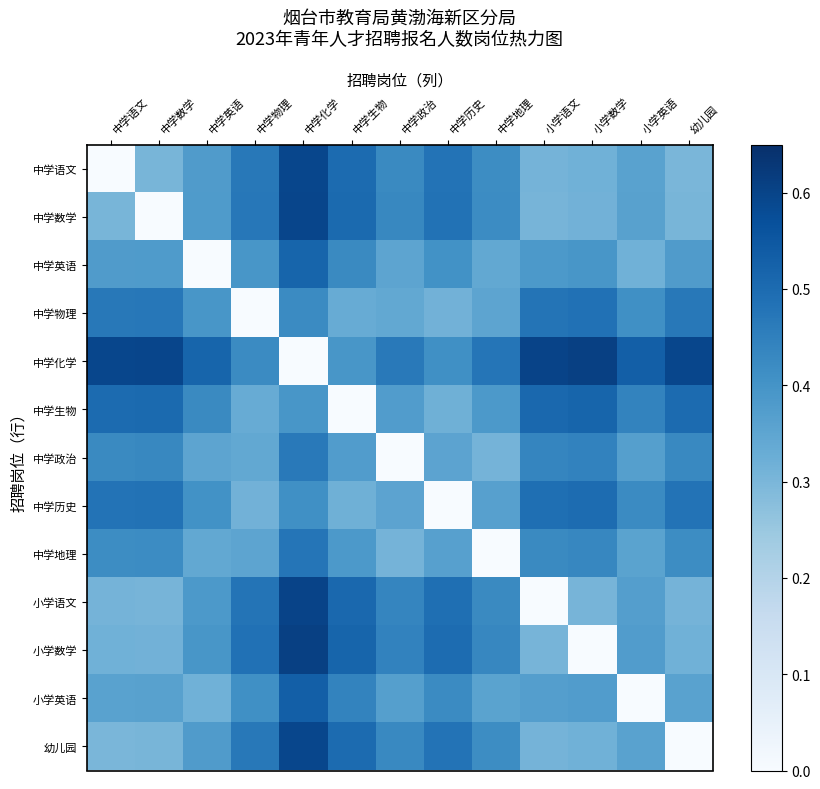

Reading left to right, list all the values displayed in this chart.

中学语文: 中学语文=0.0	中学数学=0.3	中学英语=0.4	中学物理=0.5	中学化学=0.6	中学生物=0.5	中学政治=0.4	中学历史=0.5	中学地理=0.4	小学语文=0.3	小学数学=0.3	小学英语=0.4	幼儿园=0.3
中学数学: 中学语文=0.3	中学数学=0.0	中学英语=0.4	中学物理=0.5	中学化学=0.6	中学生物=0.5	中学政治=0.4	中学历史=0.5	中学地理=0.4	小学语文=0.3	小学数学=0.3	小学英语=0.4	幼儿园=0.3
中学英语: 中学语文=0.4	中学数学=0.4	中学英语=0.0	中学物理=0.4	中学化学=0.5	中学生物=0.4	中学政治=0.4	中学历史=0.4	中学地理=0.3	小学语文=0.4	小学数学=0.4	小学英语=0.3	幼儿园=0.4
中学物理: 中学语文=0.5	中学数学=0.5	中学英语=0.4	中学物理=0.0	中学化学=0.4	中学生物=0.3	中学政治=0.3	中学历史=0.3	中学地理=0.4	小学语文=0.5	小学数学=0.5	小学英语=0.4	幼儿园=0.5
中学化学: 中学语文=0.6	中学数学=0.6	中学英语=0.5	中学物理=0.4	中学化学=0.0	中学生物=0.4	中学政治=0.5	中学历史=0.4	中学地理=0.5	小学语文=0.6	小学数学=0.6	小学英语=0.5	幼儿园=0.6
中学生物: 中学语文=0.5	中学数学=0.5	中学英语=0.4	中学物理=0.3	中学化学=0.4	中学生物=0.0	中学政治=0.4	中学历史=0.3	中学地理=0.4	小学语文=0.5	小学数学=0.5	小学英语=0.4	幼儿园=0.5
中学政治: 中学语文=0.4	中学数学=0.4	中学英语=0.4	中学物理=0.3	中学化学=0.5	中学生物=0.4	中学政治=0.0	中学历史=0.4	中学地理=0.3	小学语文=0.4	小学数学=0.4	小学英语=0.4	幼儿园=0.4
中学历史: 中学语文=0.5	中学数学=0.5	中学英语=0.4	中学物理=0.3	中学化学=0.4	中学生物=0.3	中学政治=0.4	中学历史=0.0	中学地理=0.4	小学语文=0.5	小学数学=0.5	小学英语=0.4	幼儿园=0.5
中学地理: 中学语文=0.4	中学数学=0.4	中学英语=0.3	中学物理=0.4	中学化学=0.5	中学生物=0.4	中学政治=0.3	中学历史=0.4	中学地理=0.0	小学语文=0.4	小学数学=0.4	小学英语=0.4	幼儿园=0.4
小学语文: 中学语文=0.3	中学数学=0.3	中学英语=0.4	中学物理=0.5	中学化学=0.6	中学生物=0.5	中学政治=0.4	中学历史=0.5	中学地理=0.4	小学语文=0.0	小学数学=0.3	小学英语=0.4	幼儿园=0.3
小学数学: 中学语文=0.3	中学数学=0.3	中学英语=0.4	中学物理=0.5	中学化学=0.6	中学生物=0.5	中学政治=0.4	中学历史=0.5	中学地理=0.4	小学语文=0.3	小学数学=0.0	小学英语=0.4	幼儿园=0.3
小学英语: 中学语文=0.4	中学数学=0.4	中学英语=0.3	中学物理=0.4	中学化学=0.5	中学生物=0.4	中学政治=0.4	中学历史=0.4	中学地理=0.4	小学语文=0.4	小学数学=0.4	小学英语=0.0	幼儿园=0.4
幼儿园: 中学语文=0.3	中学数学=0.3	中学英语=0.4	中学物理=0.5	中学化学=0.6	中学生物=0.5	中学政治=0.4	中学历史=0.5	中学地理=0.4	小学语文=0.3	小学数学=0.3	小学英语=0.4	幼儿园=0.0